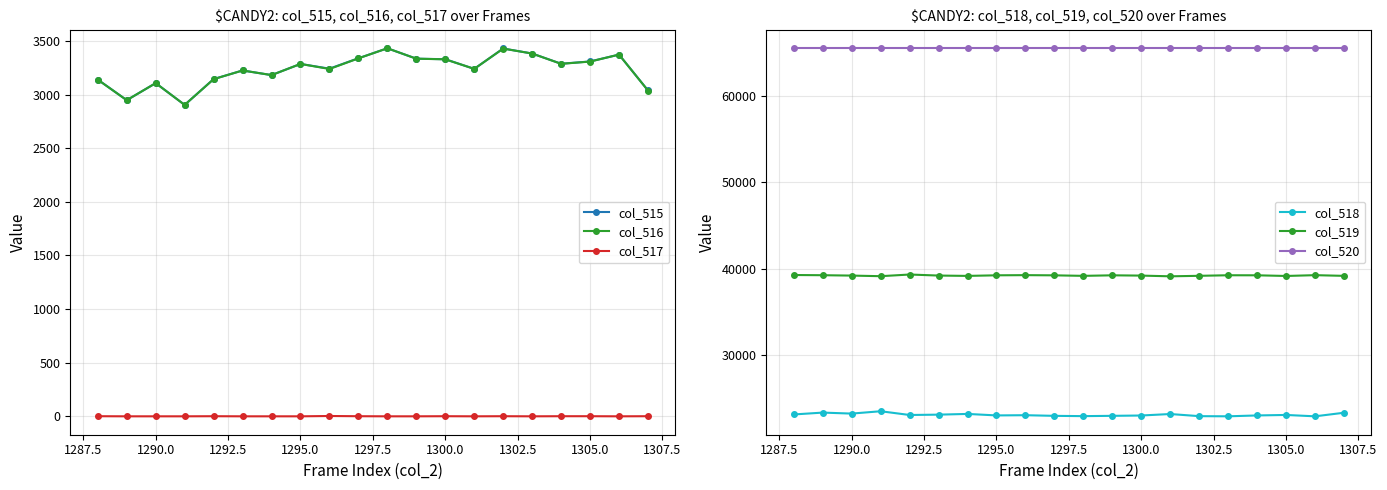

True or false: col_516 has more than 2 interior local peaks.

True